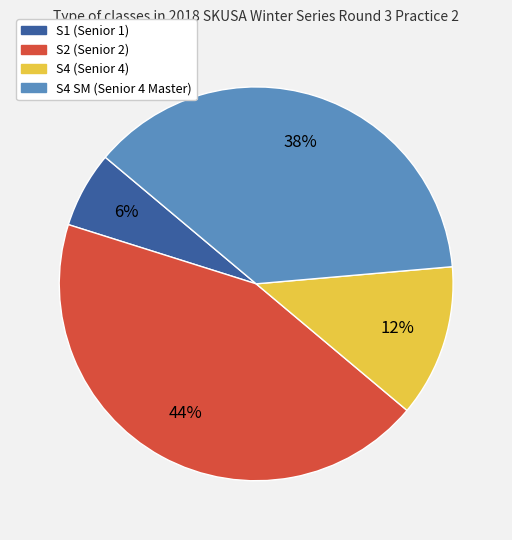

Is there any slice that represents more than half of the pie?

No